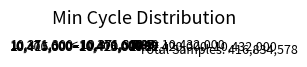

Is there any slice that represents more than half of the pie?

No